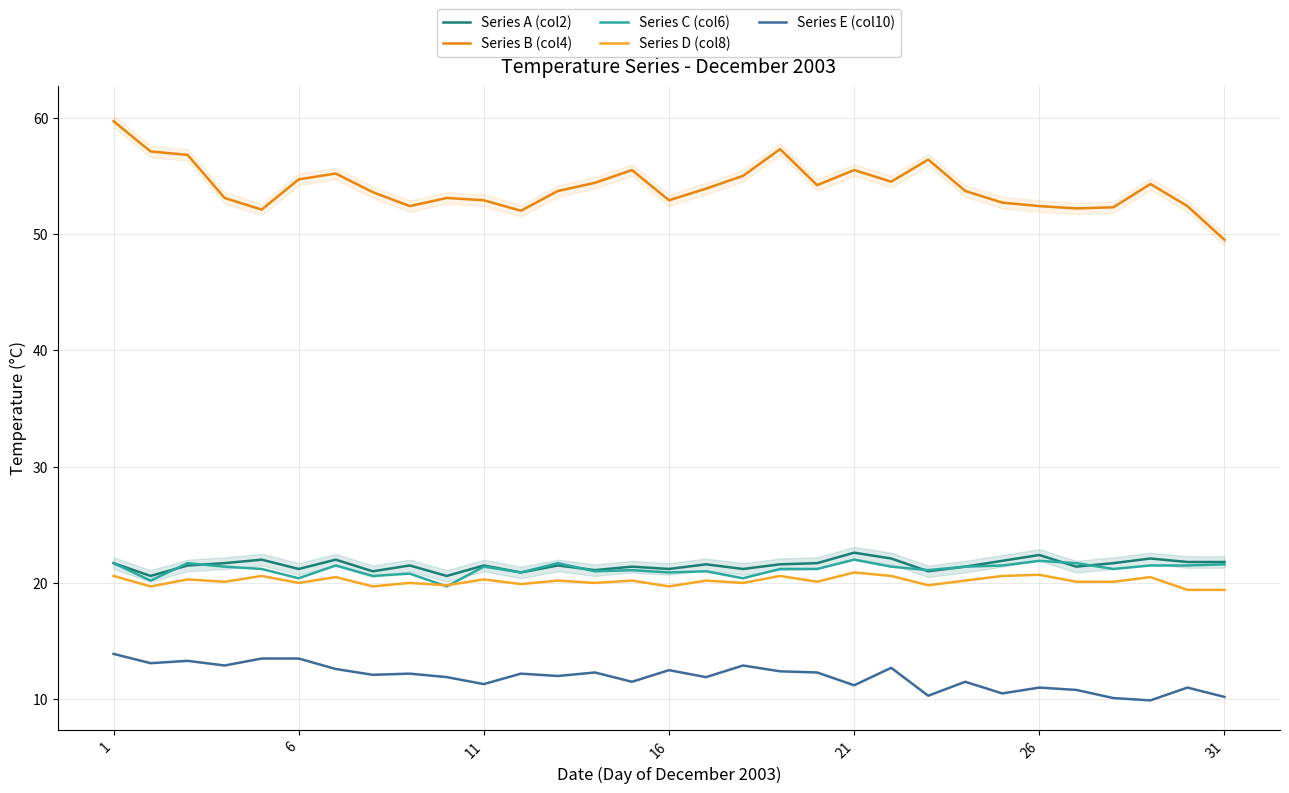

What is the maximum value for Series C (col6)?

22.0